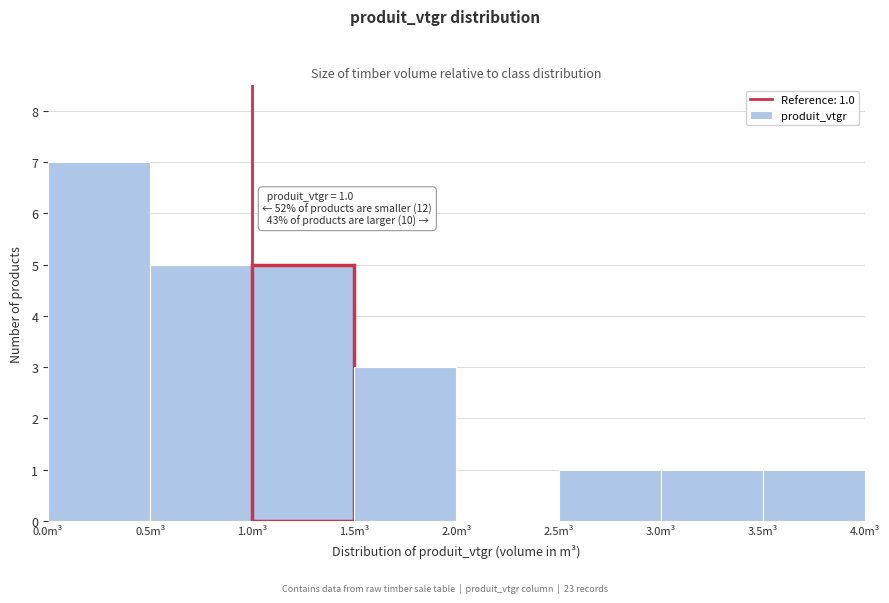

Over which range of the x-axis is the bar tallest?

0.0 to 0.5